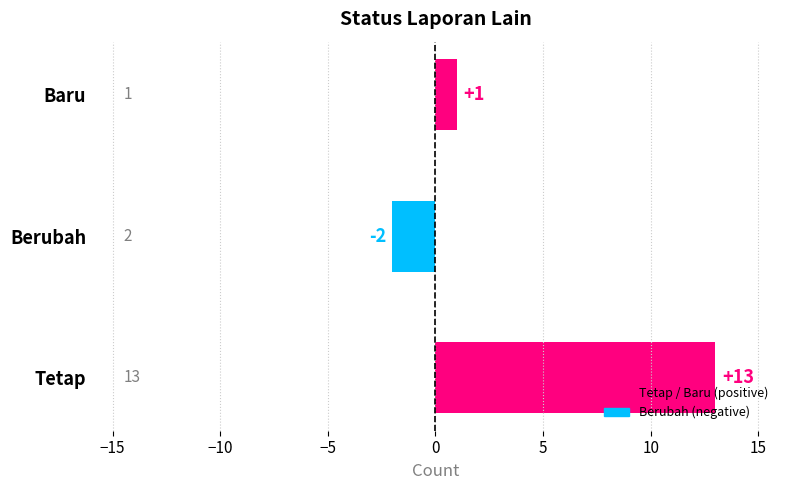

The value at Tetap is 13. True or false?

True